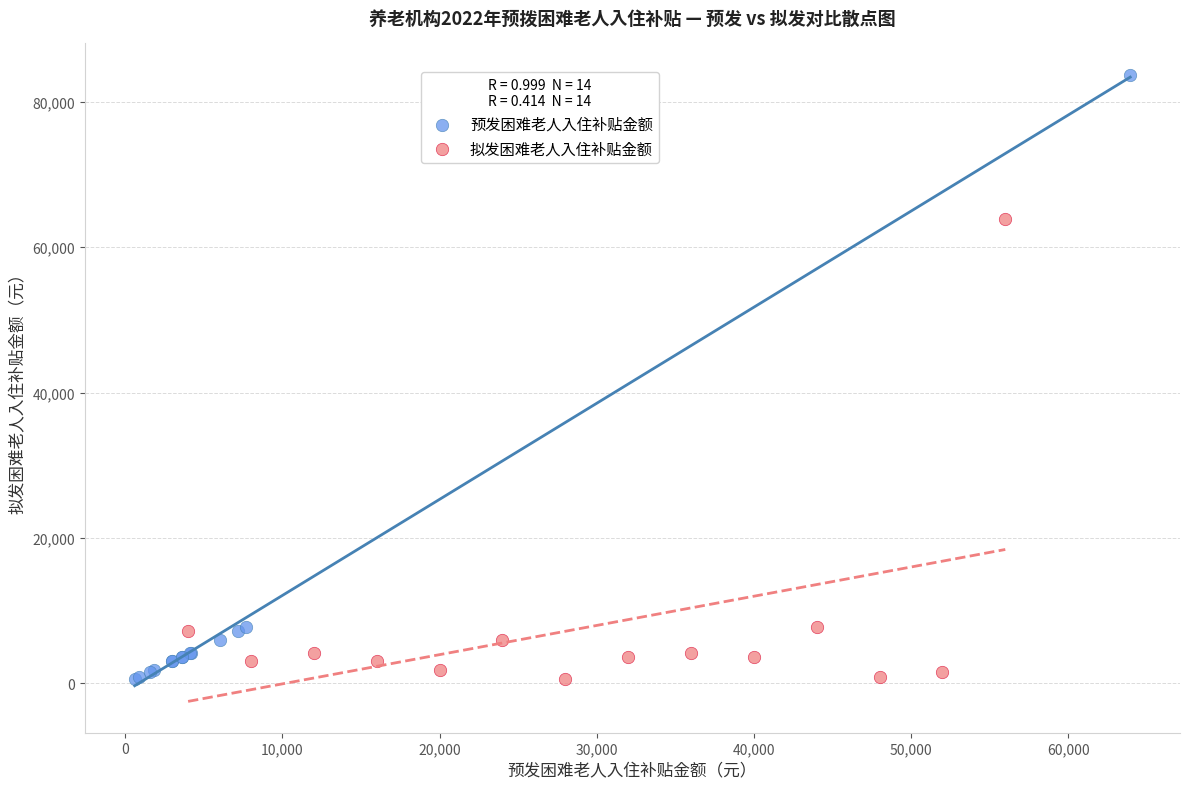

Which series reaches the maximum Y coordinate?

预发困难老人入住补贴金额